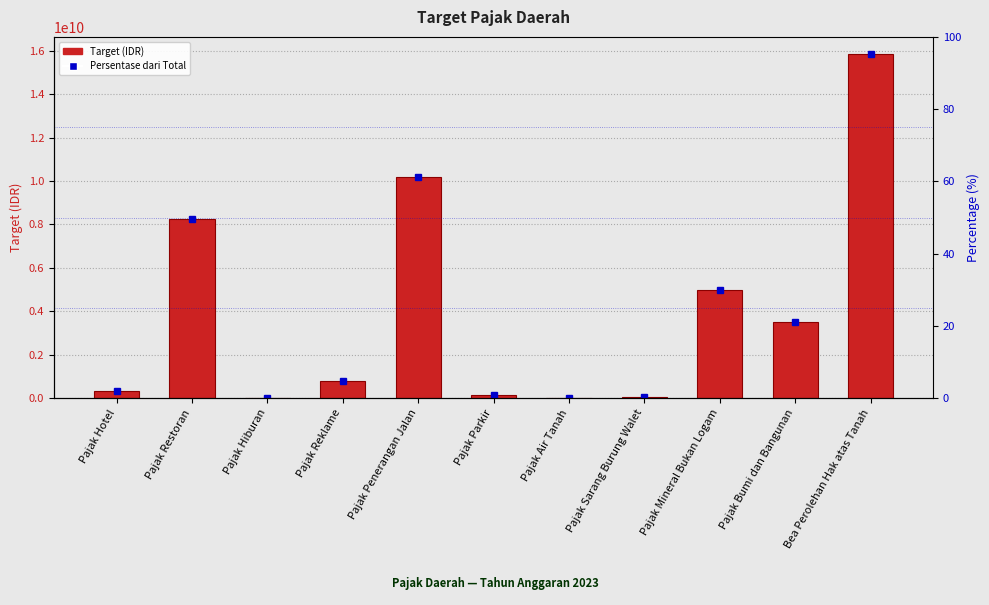

What is the sum of all values?

44172500000